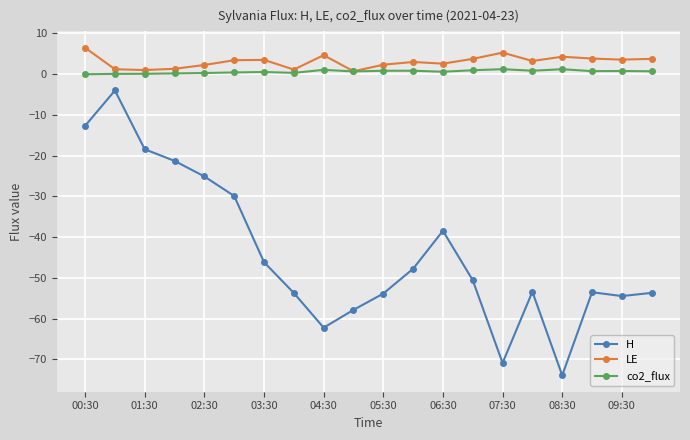

What is the value of the H point at the 8th from the left?

-53.7